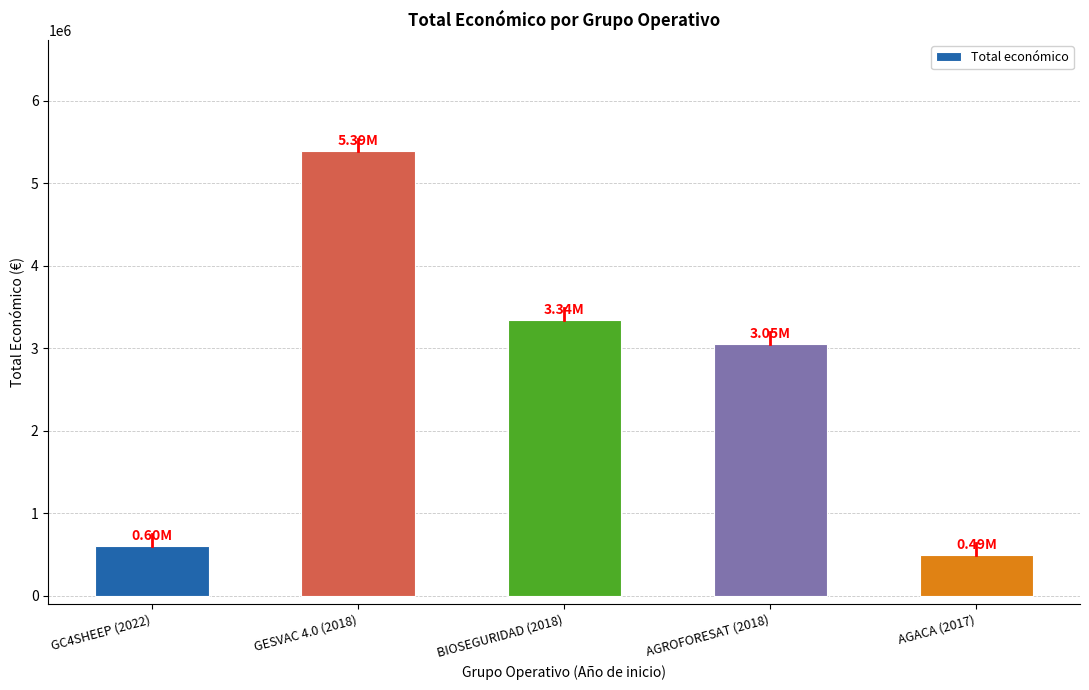

Reading left to right, extract all data points from this chart.

GC4SHEEP (2022)=599022	GESVAC 4.0 (2018)=5390598	BIOSEGURIDAD (2018)=3342252	AGROFORESAT (2018)=3051573	AGACA (2017)=492343